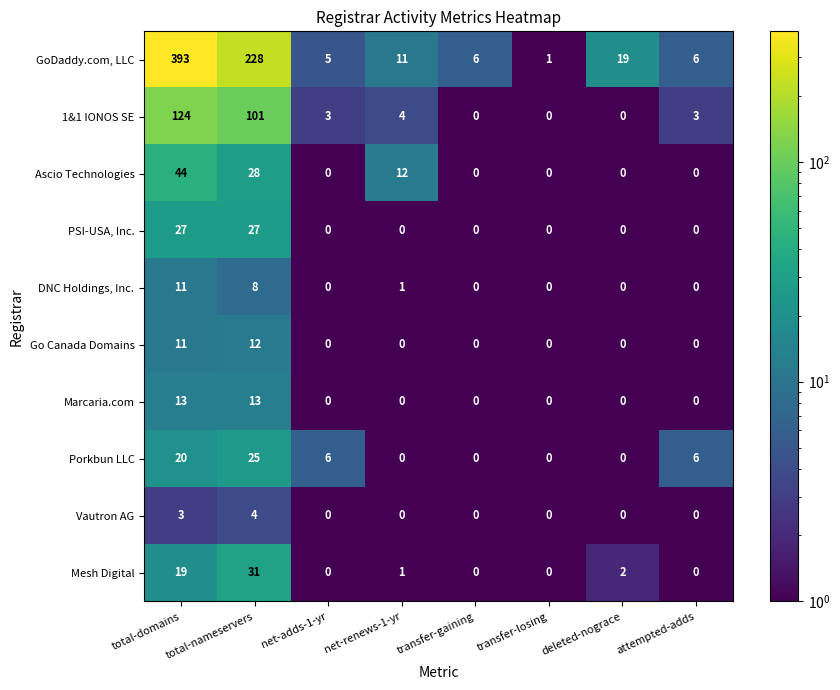

The value of DNC Holdings, Inc. at net-adds-1-yr is 7. True or false?

False